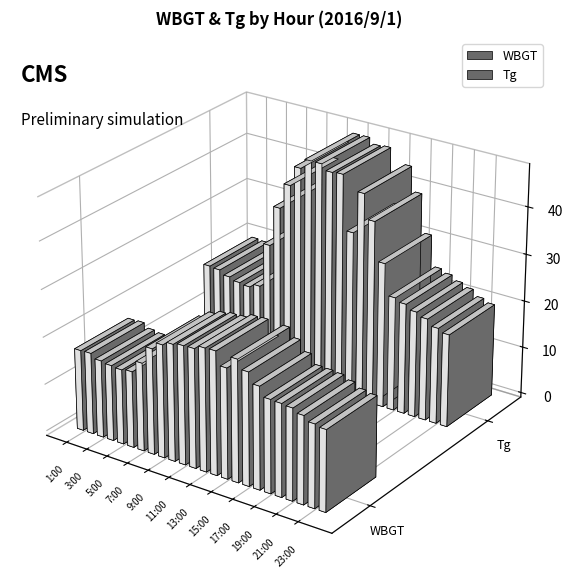

Which series has the largest total across all categories?

Tg